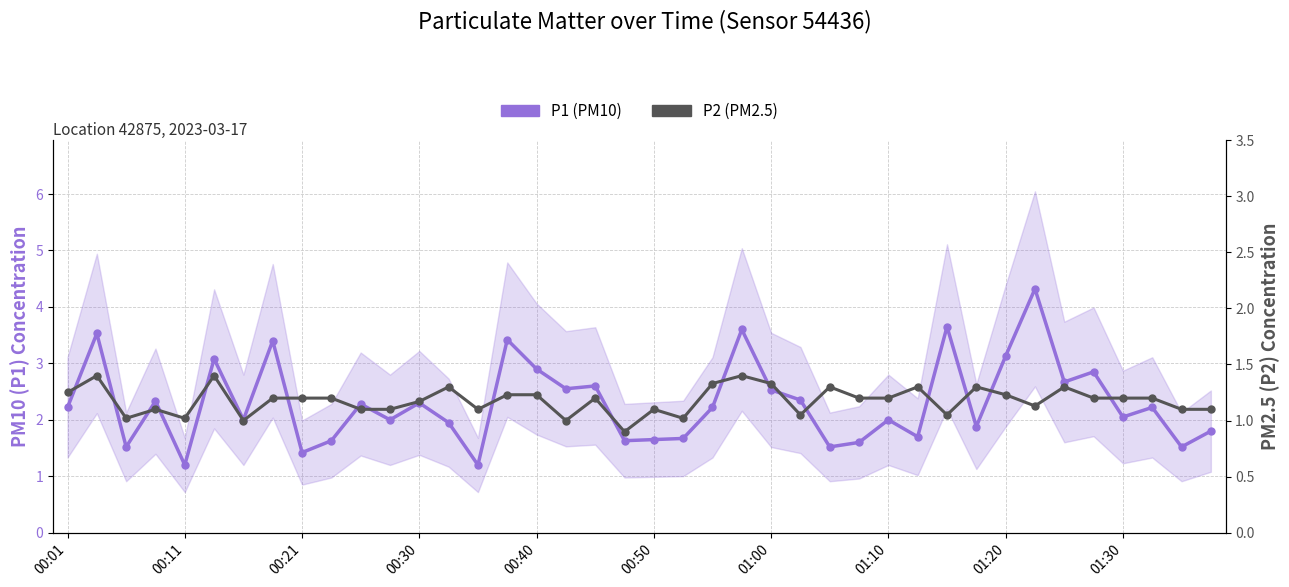

Read the P1 (PM10) value at 10.

2.3